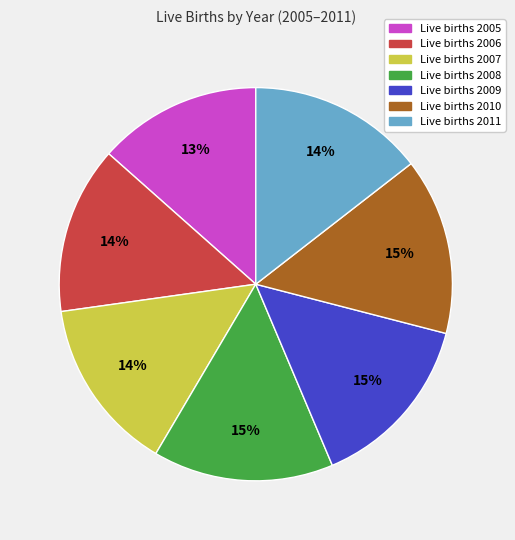

To the nearest percent, what is the average slice percentage?

14%